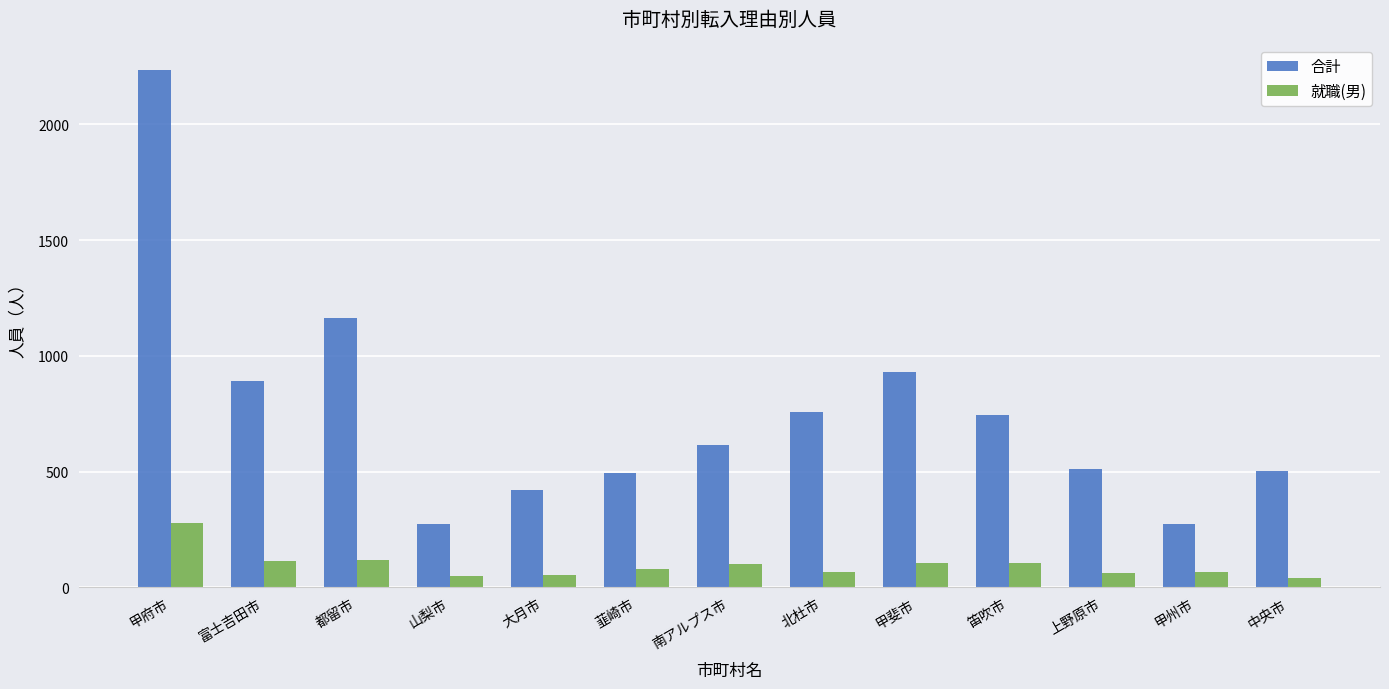

What is the approximate value of 合計 at 中央市, to the nearest 50?

500